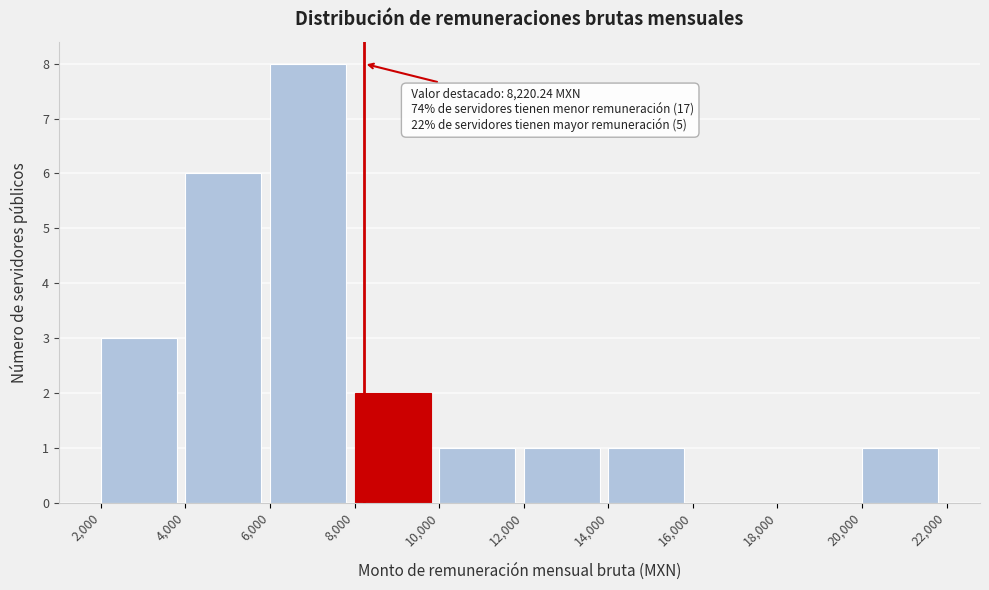

Over which range of the x-axis is the bar tallest?

6,000 to 8,000